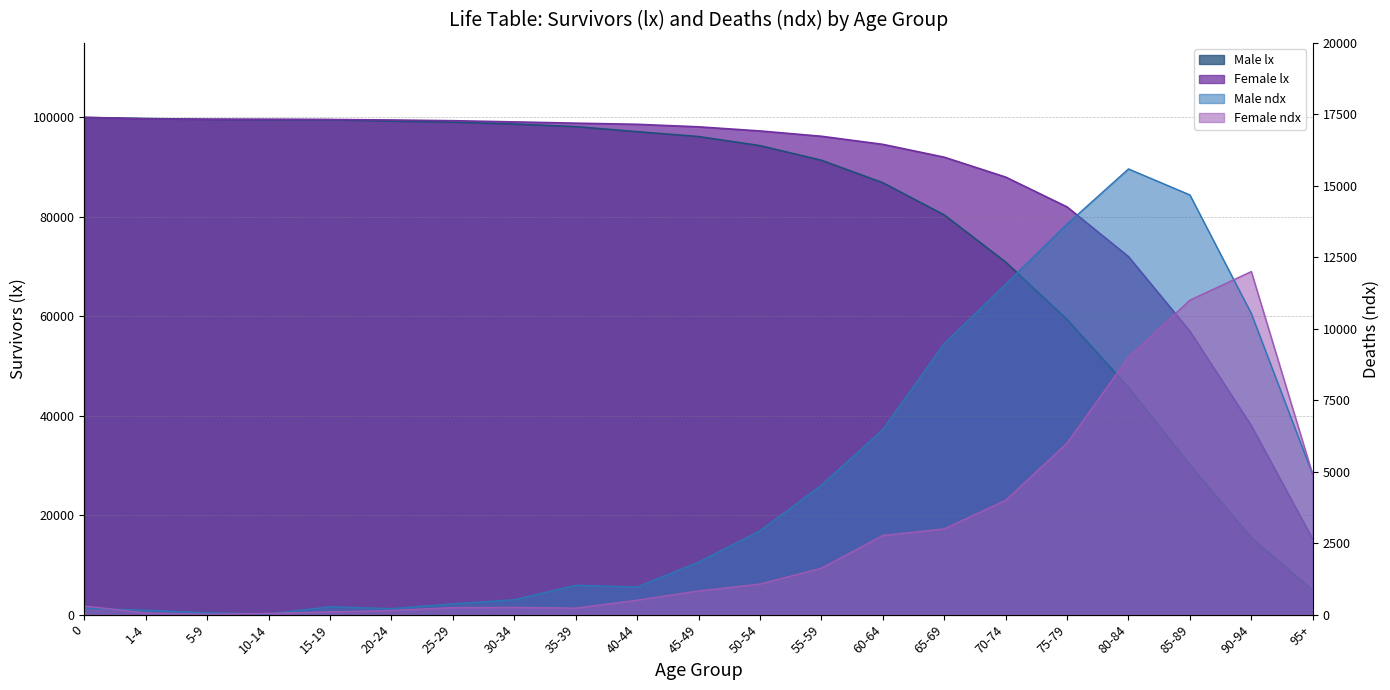

True or false: Male lx has more than 1 points higher than both neighbors.

False